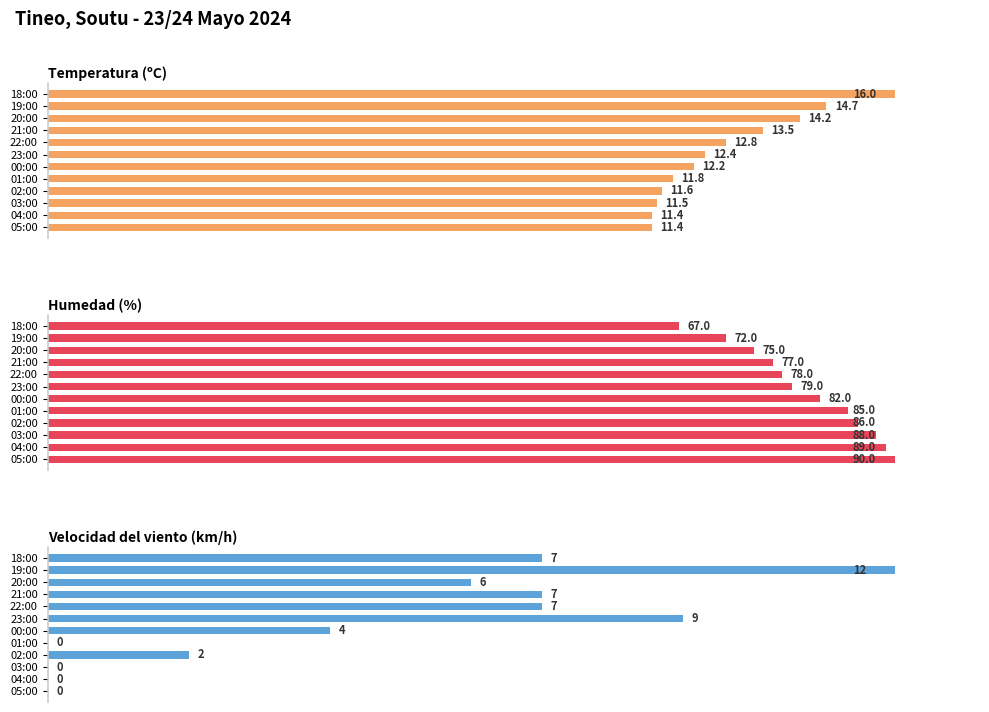

Which series has the largest total across all categories?

Humedad (%)